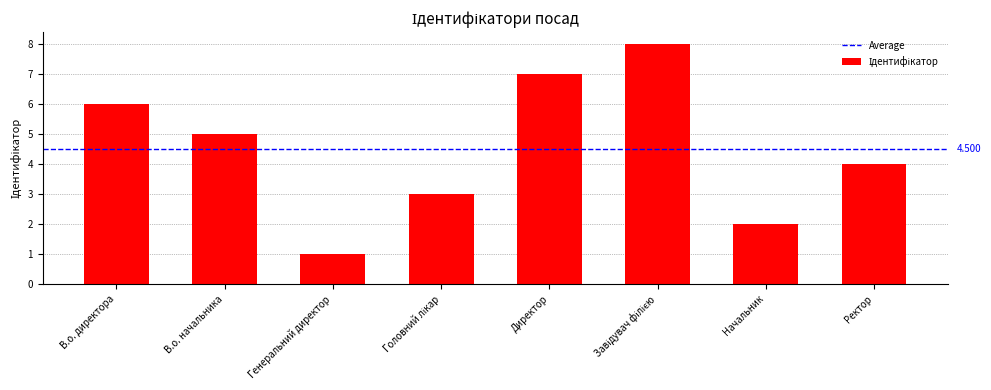

Reading left to right, what are all the values shown in this chart?

6	5	1	3	7	8	2	4